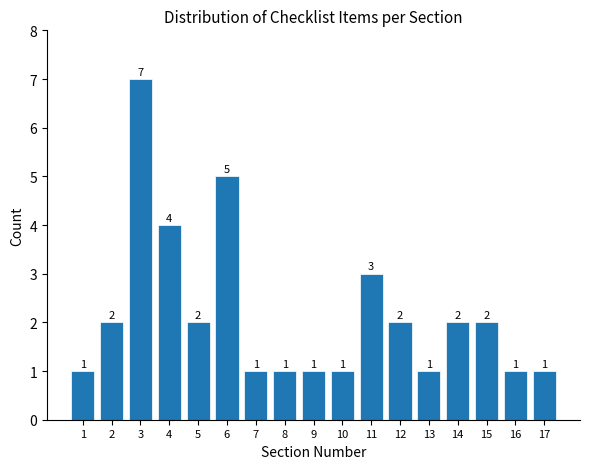

Reading left to right, what are all the values shown in this chart?

1=1	2=2	3=7	4=4	5=2	6=5	7=1	8=1	9=1	10=1	11=3	12=2	13=1	14=2	15=2	16=1	17=1